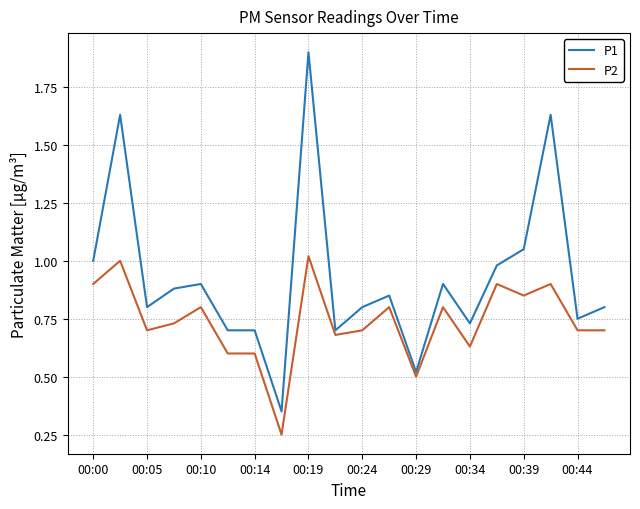

List the series in order of their peak value, lowest first.

P2, P1